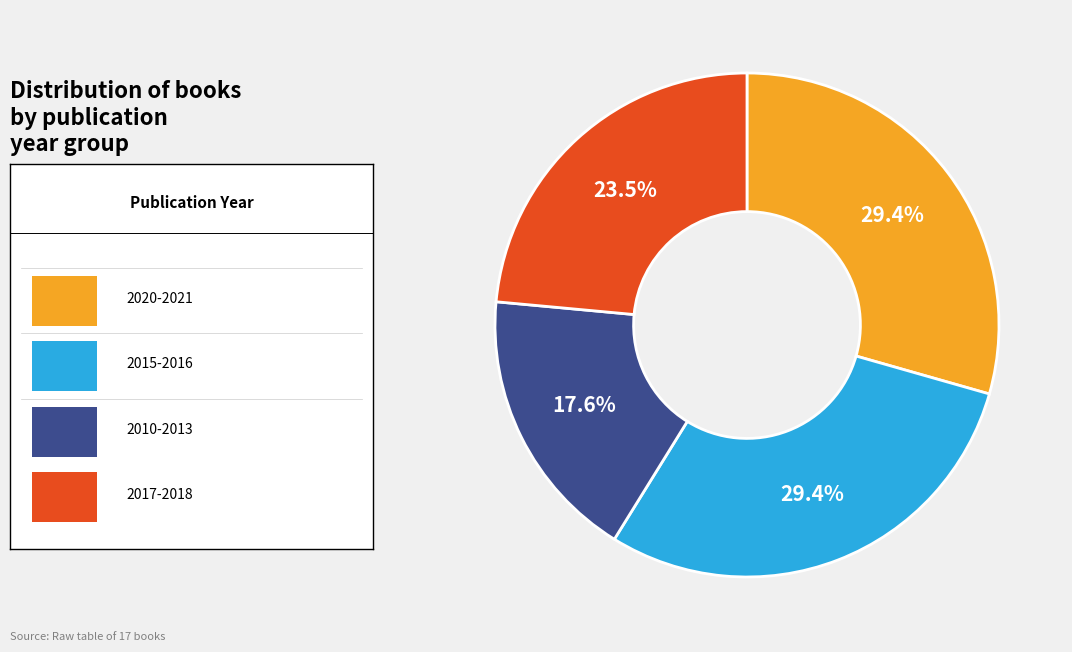

Is there a majority slice in this chart?

No